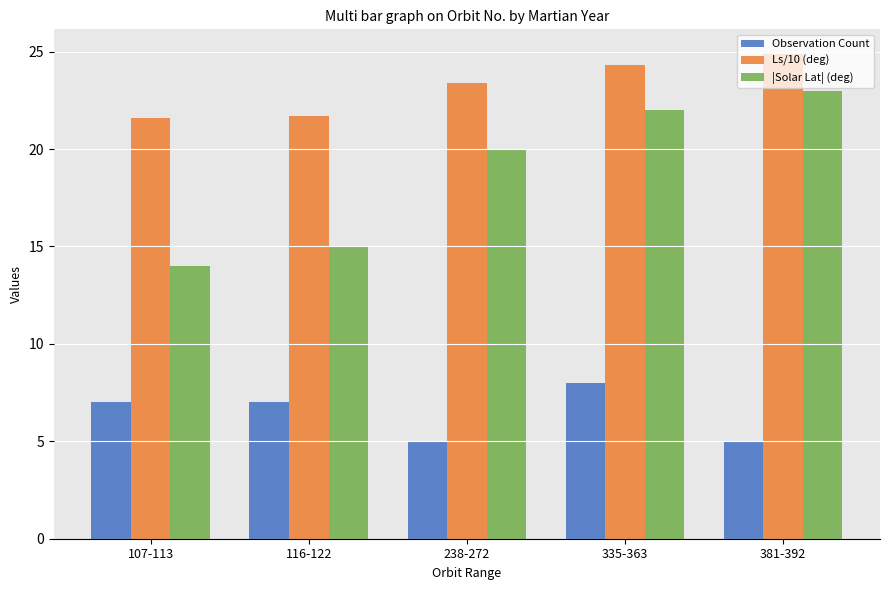

Rank the series by their maximum value, from highest to lowest.

Ls/10 (deg), |Solar Lat| (deg), Observation Count